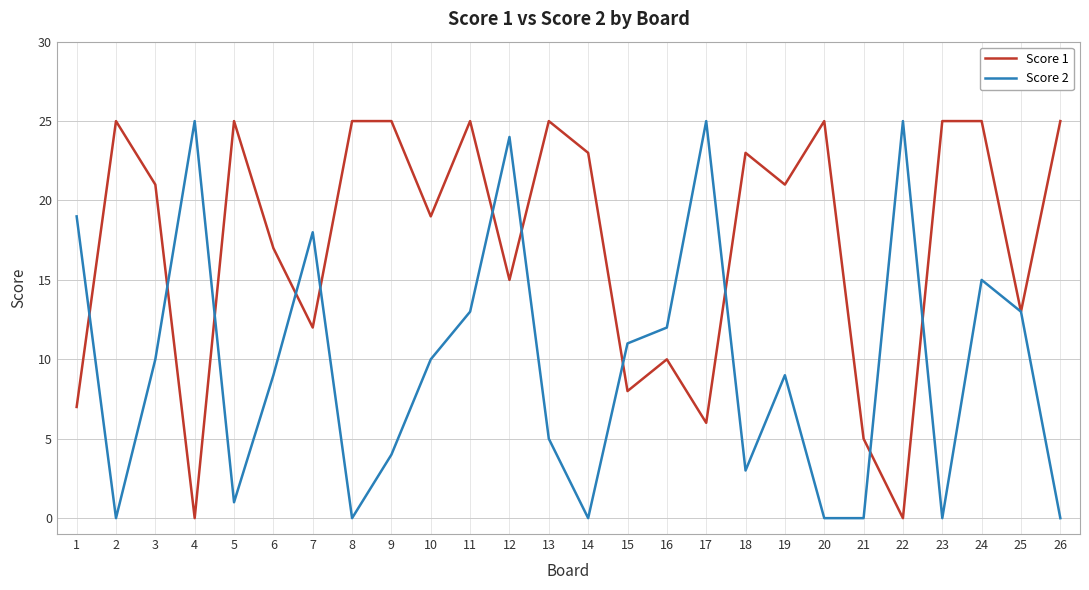

What is the greatest value displayed?

25